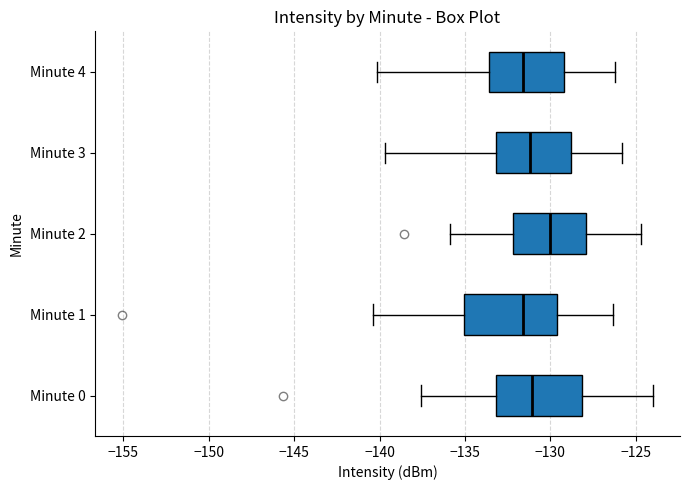

Reading bottom to top, transcribe this box plot: for each box, give where its median line is, the range the box spans, and where its two whiskers end, as read against the x-axis. The values are not printed on the chart, so give them approximately, as read against the axis.

Minute 0: median -131.0, box -133.0 to -128.0, whiskers -137.5 to -124.0
Minute 1: median -131.5, box -135.0 to -129.5, whiskers -140.5 to -126.5
Minute 2: median -130.0, box -132.0 to -128.0, whiskers -136.0 to -124.5
Minute 3: median -131.0, box -133.0 to -129.0, whiskers -139.5 to -126.0
Minute 4: median -131.5, box -133.5 to -129.0, whiskers -140.0 to -126.0